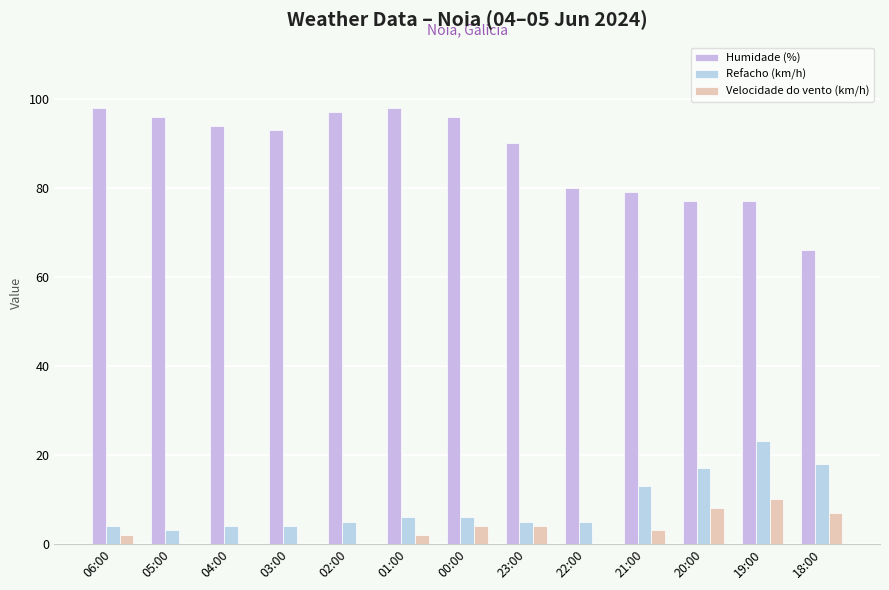

What is the sum of all Velocidade do vento (km/h) values?

40